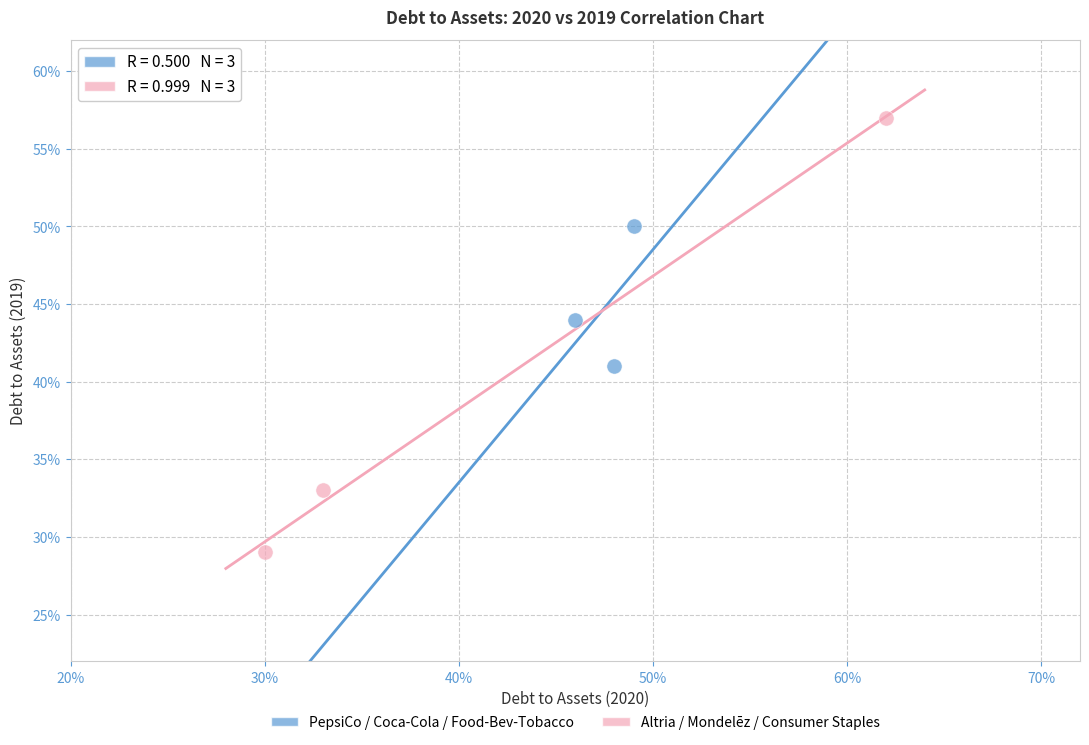

Which series contains the highest Y value?

Altria / Mondelēz / Consumer Staples